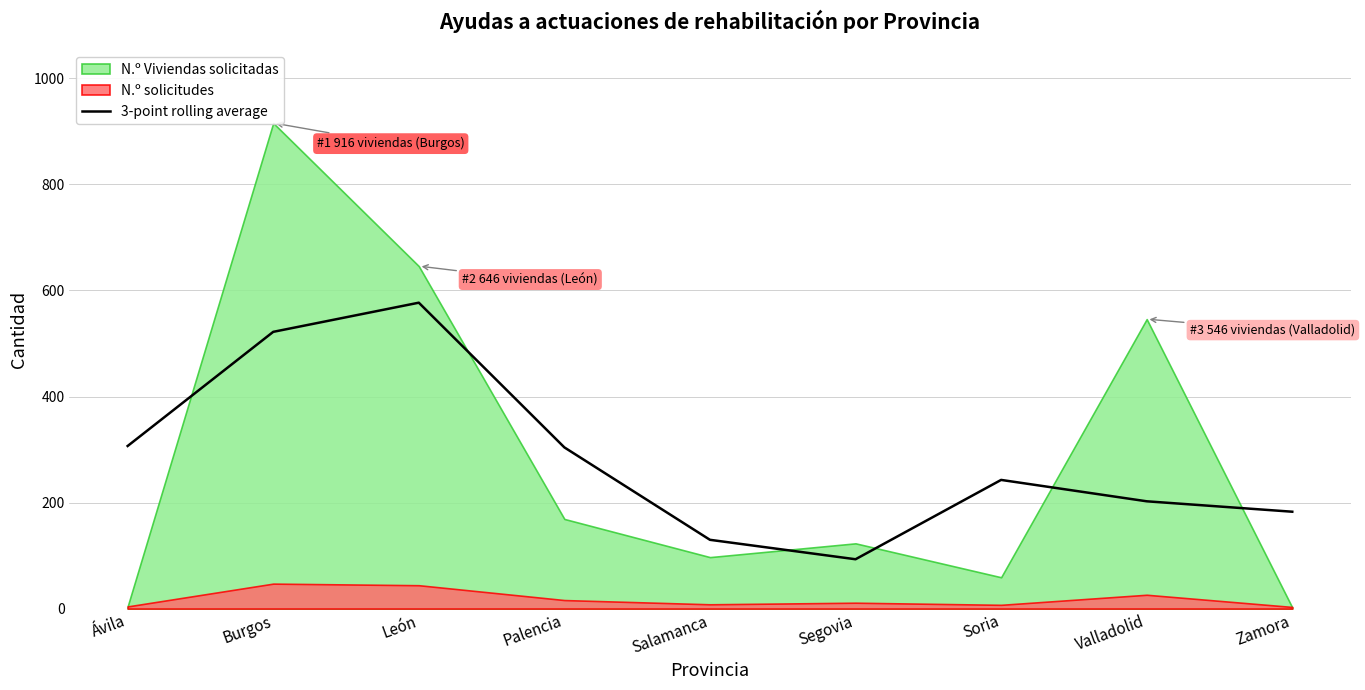

Reading left to right, transcribe all the data shown in this chart.

306.7	522.0	577.0	304.0	129.7	93.0	242.7	202.3	182.7